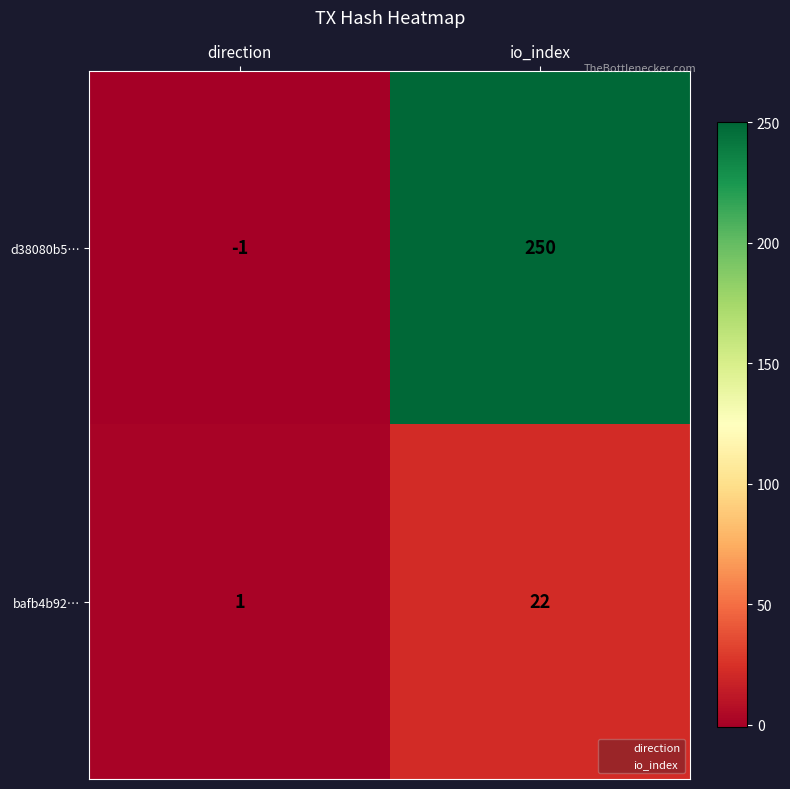

The value of d38080b5… at direction is -1. True or false?

True